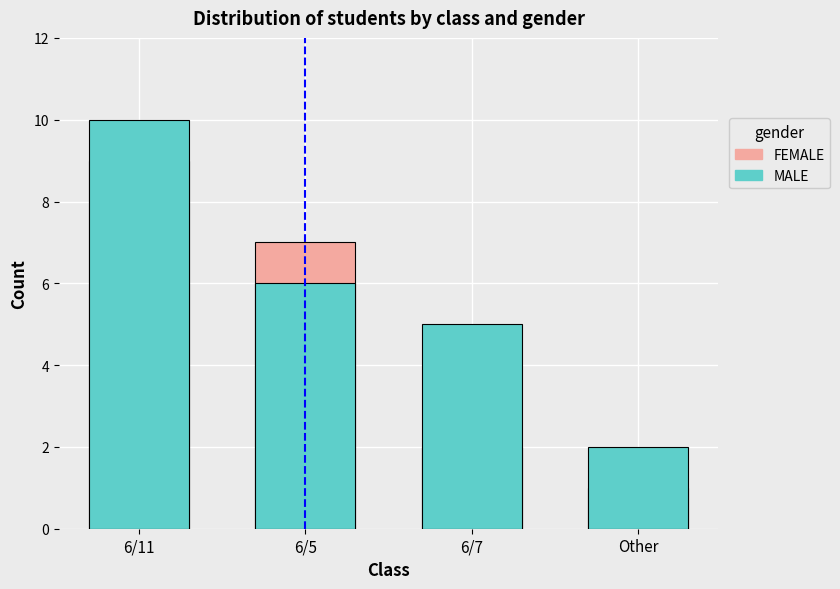

Read the FEMALE value at 6/11.

9